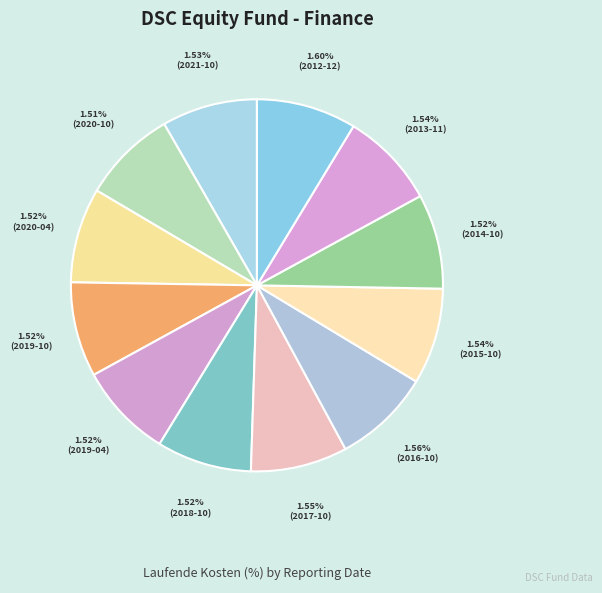

What percentage is the 2015-10-31 slice, to the nearest percent?

8%